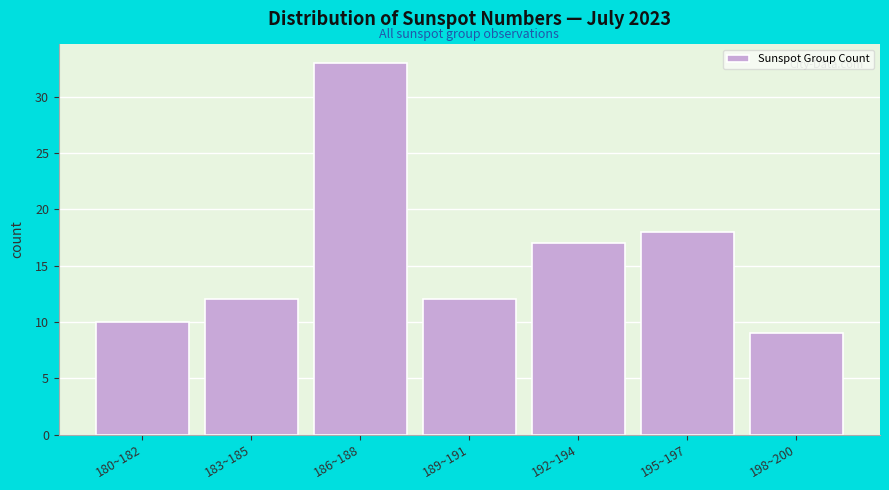

Reading right to left, transcribe all the data shown in this chart.

9	18	17	12	33	12	10